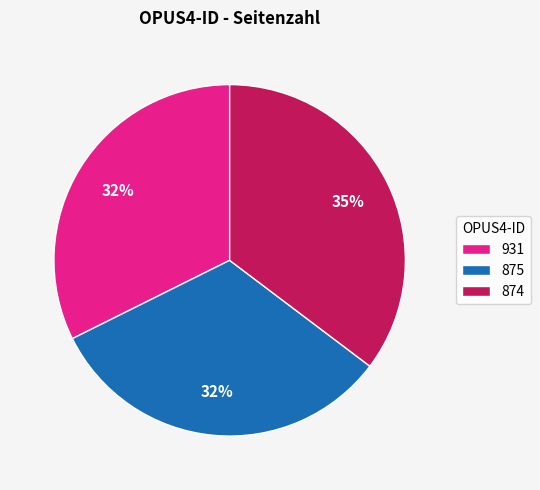

To the nearest percent, what portion does 875 represent?

32%